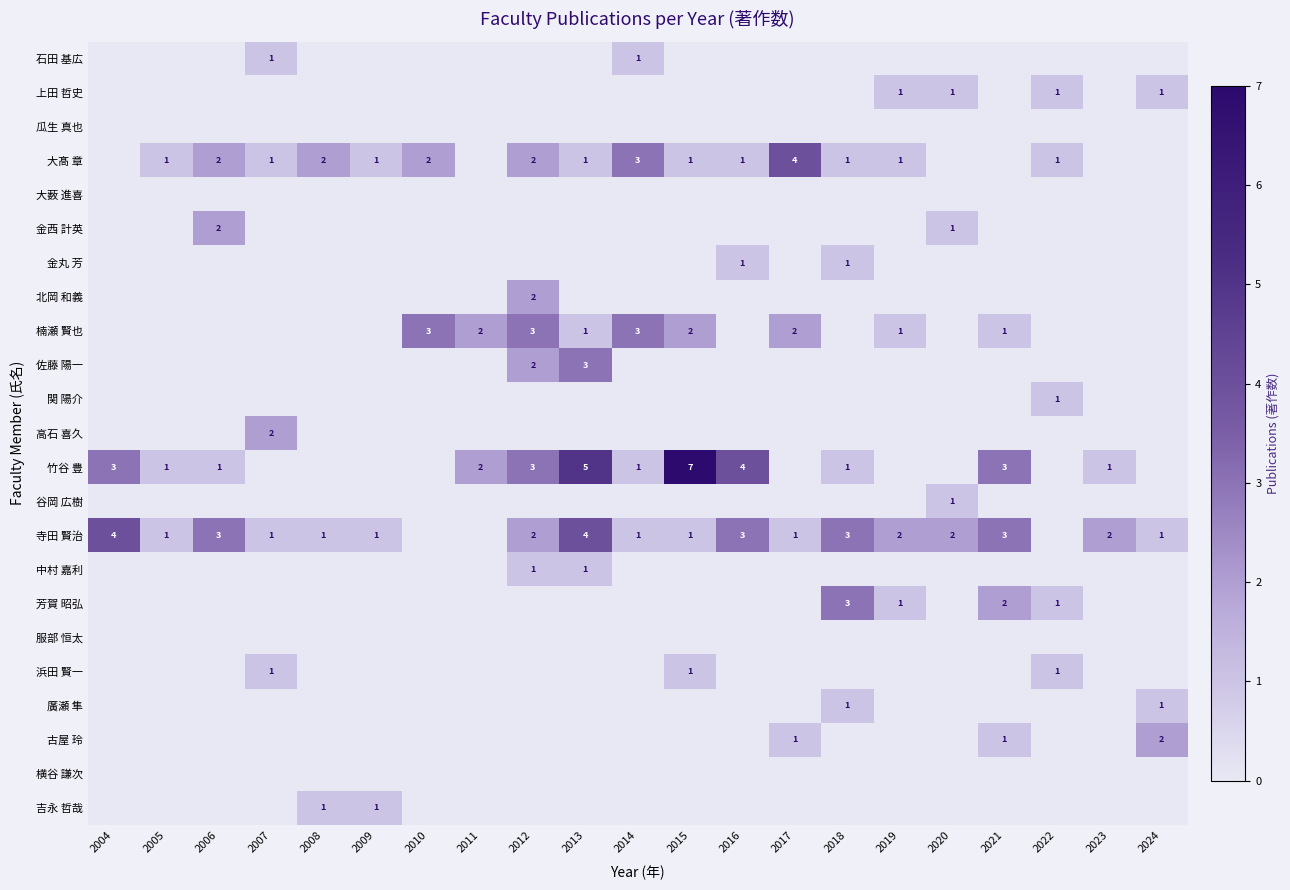

At how many categories does at least one series exceed 1?

18